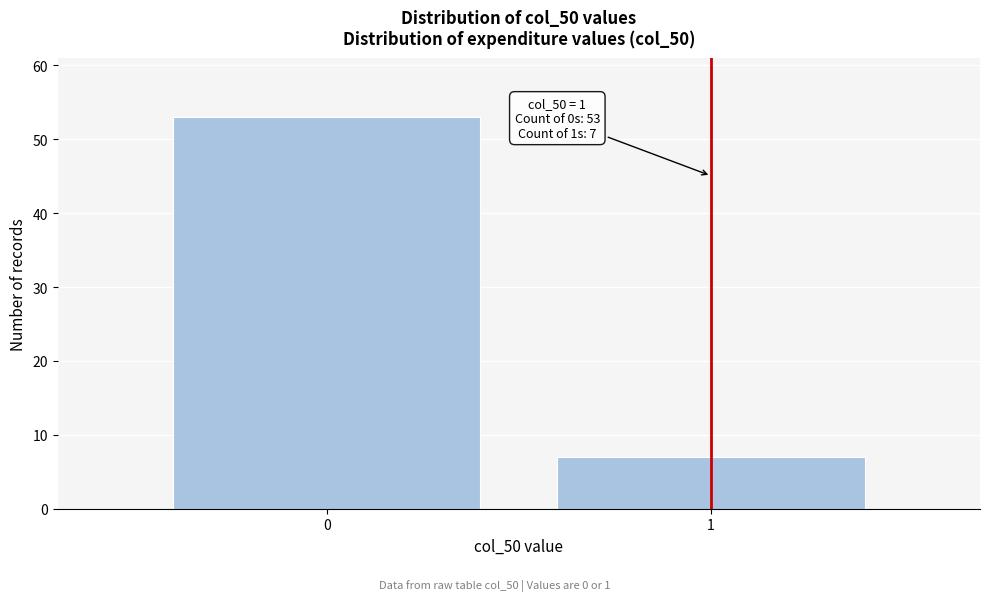

Reading left to right, transcribe all the data shown in this chart.

53	7